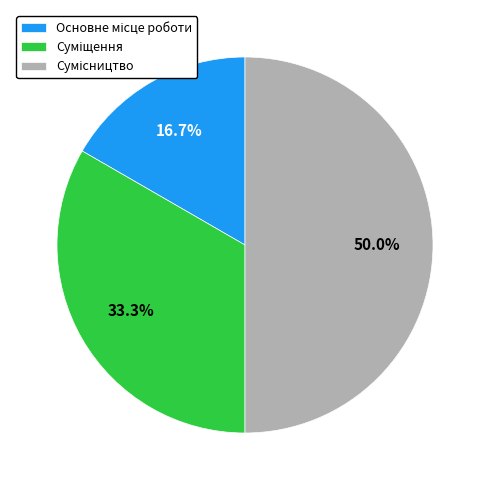

Count the number of slices in the pie.

3